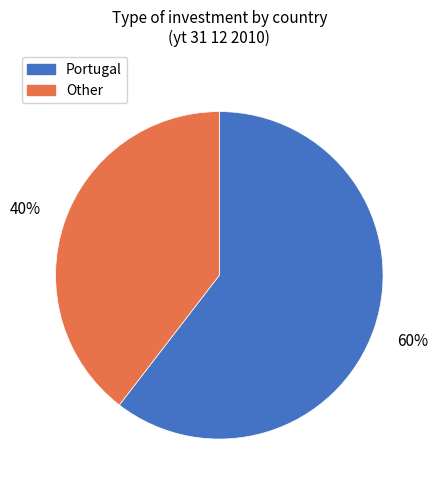

What is the ratio of the value at Other to the value at Portugal?

0.7